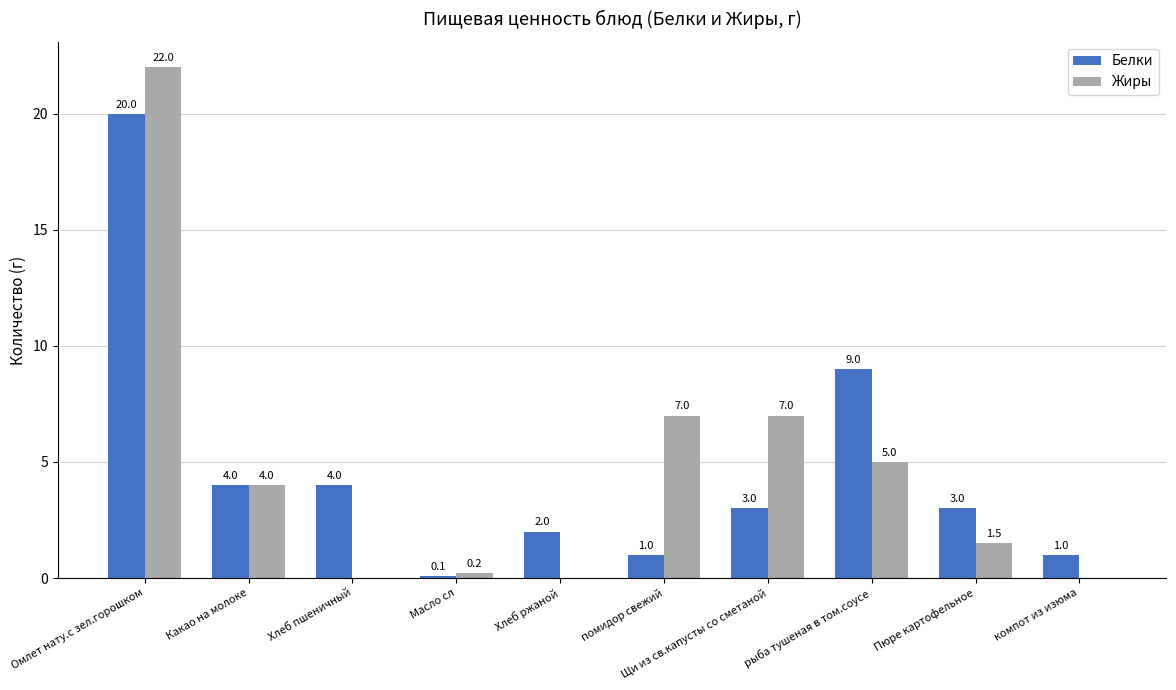

The Жиры series shows 6.7 at рыба тушеная в том.соусе. True or false?

False